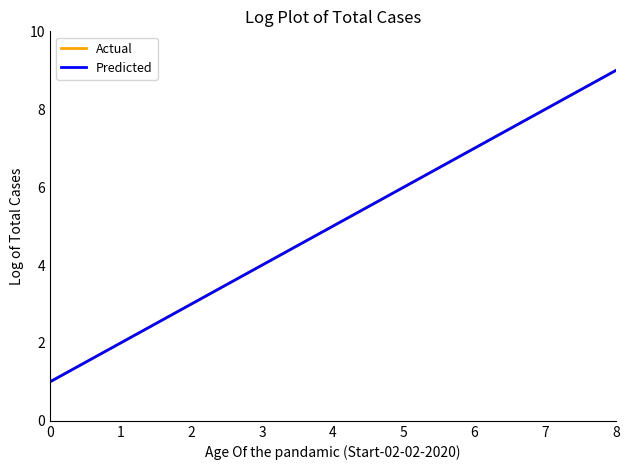

Is this an area chart (filled region under the line)?

No